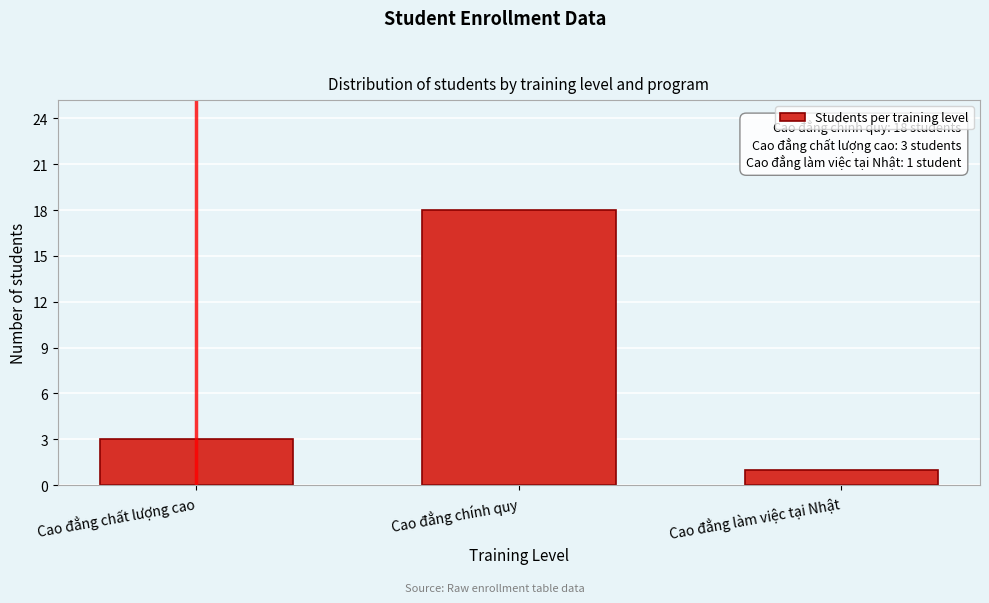

Reading left to right, extract all data points from this chart.

3	18	1